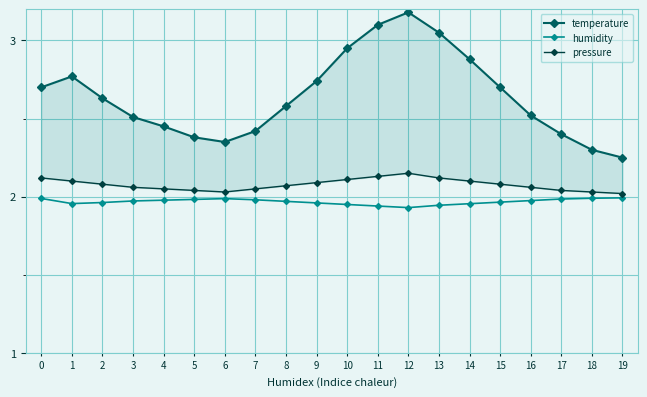

What is the average value of the humidity series?

2.0